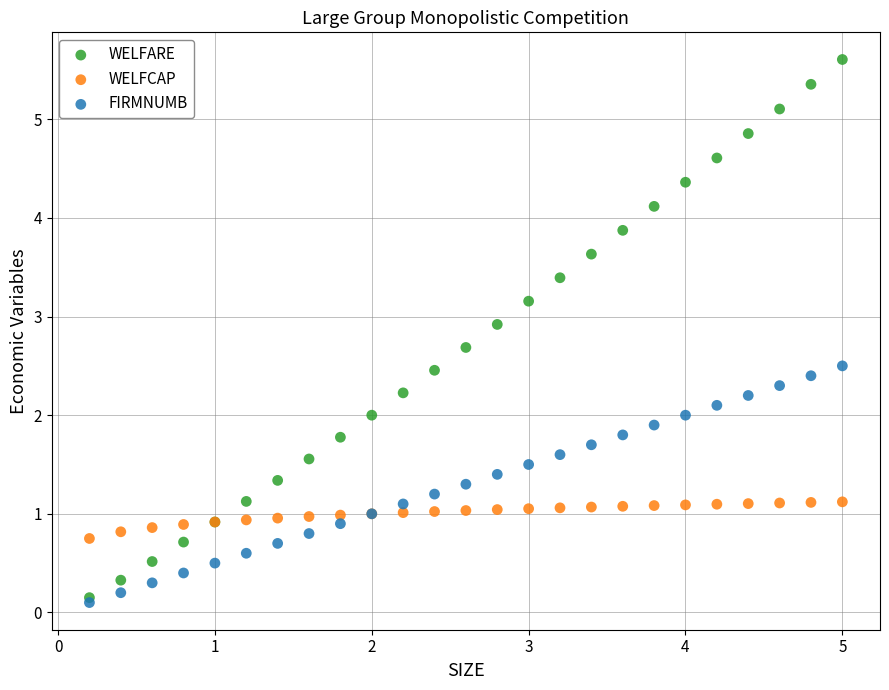

Which series has the widest spread of Y values?

WELFARE